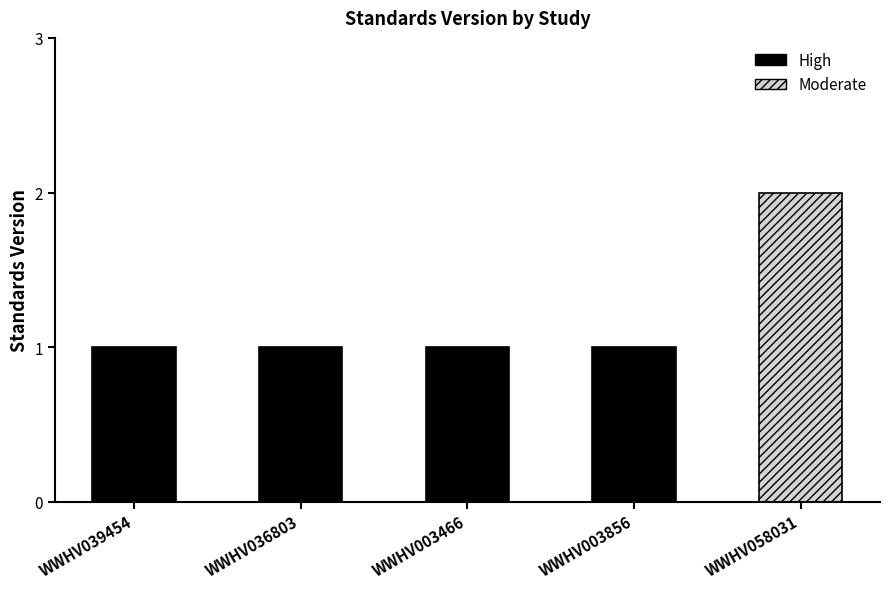

The value at WWHV058031 is 3. True or false?

False